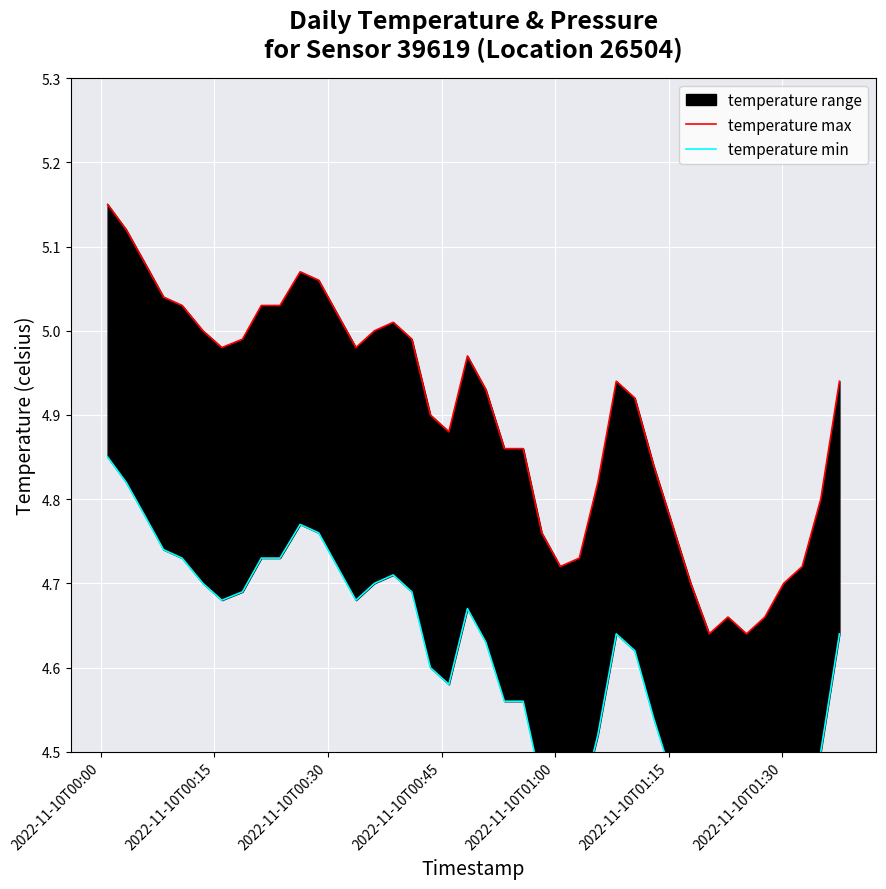

True or false: temperature max and temperature min cross at least once.

False